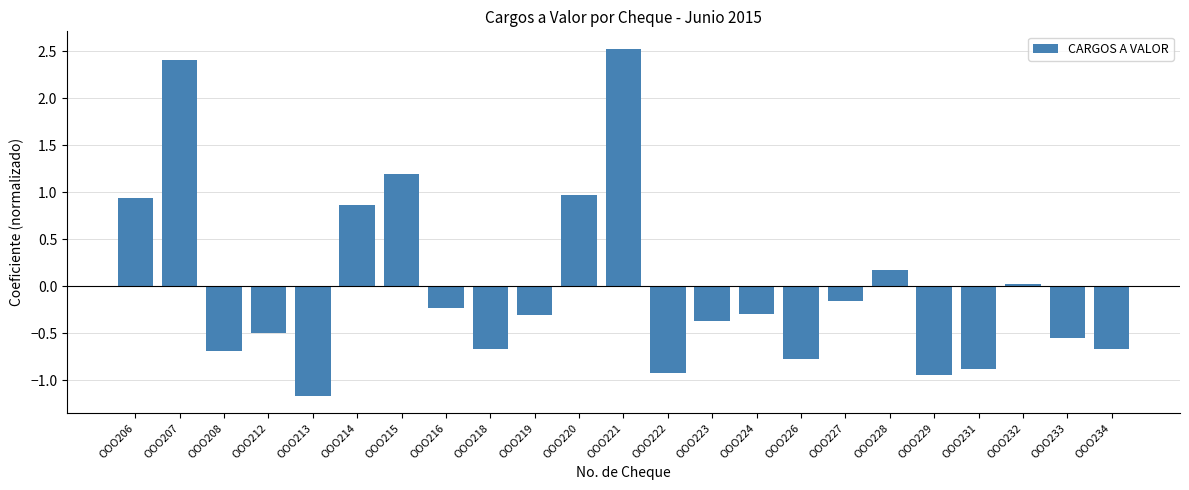

Which label corresponds to the smallest value in the chart?

OOO213